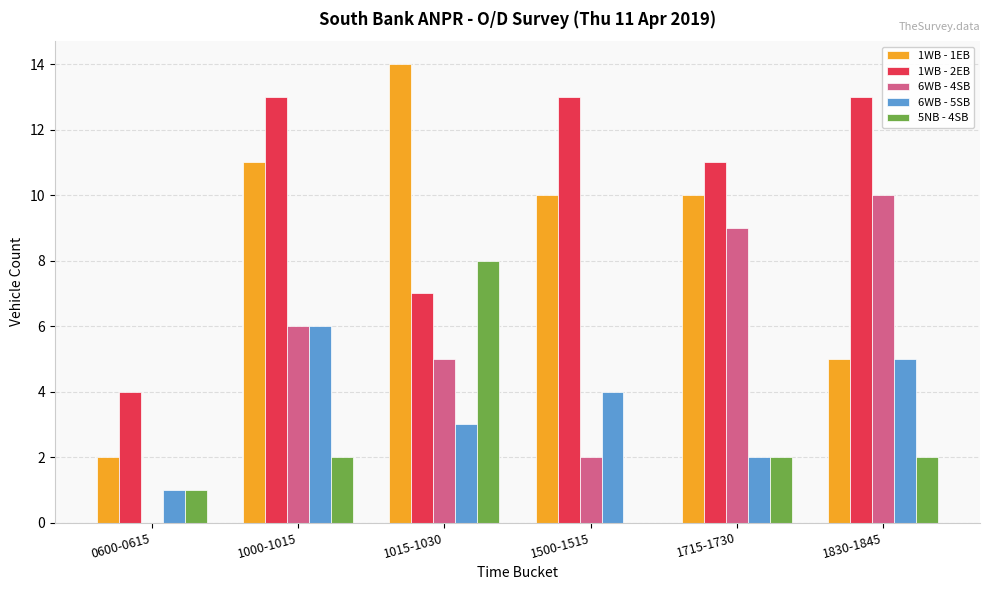

How many distinct data groups are displayed?

5